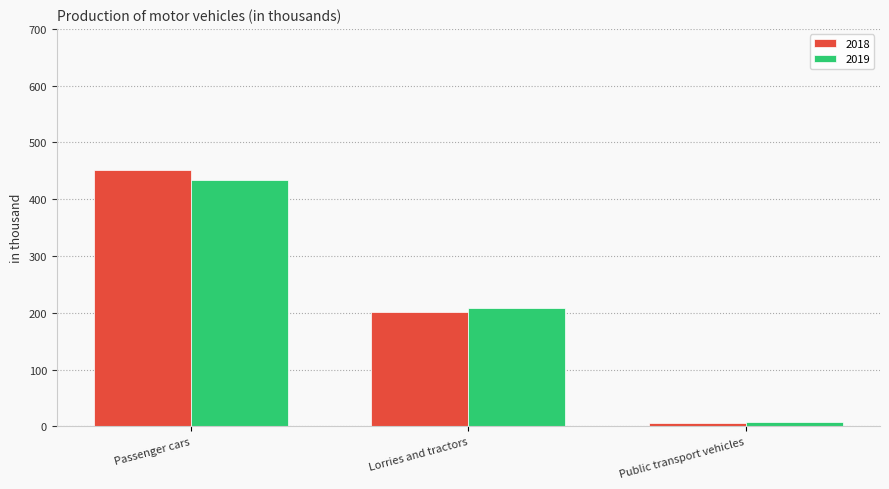

What is the value of the 2018 bar at the 1st from the left?

451.6